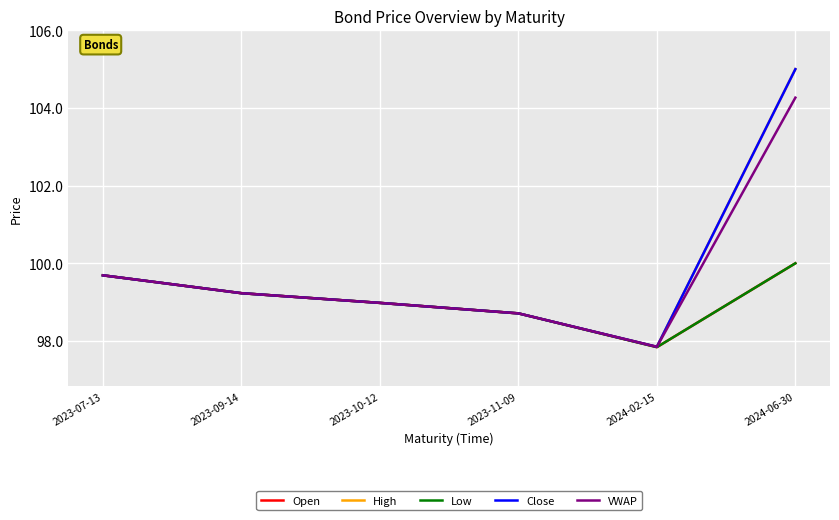

Reading left to right, list all the values displayed in this chart.

Open: 2023-07-13=99.7	2023-09-14=99.2	2023-10-12=99.0	2023-11-09=98.7	2024-02-15=97.8	2024-06-30=100.0
High: 2023-07-13=99.7	2023-09-14=99.2	2023-10-12=99.0	2023-11-09=98.7	2024-02-15=97.8	2024-06-30=105.0
Low: 2023-07-13=99.7	2023-09-14=99.2	2023-10-12=99.0	2023-11-09=98.7	2024-02-15=97.8	2024-06-30=100.0
Close: 2023-07-13=99.7	2023-09-14=99.2	2023-10-12=99.0	2023-11-09=98.7	2024-02-15=97.8	2024-06-30=105.0
VWAP: 2023-07-13=99.7	2023-09-14=99.2	2023-10-12=99.0	2023-11-09=98.7	2024-02-15=97.8	2024-06-30=104.3